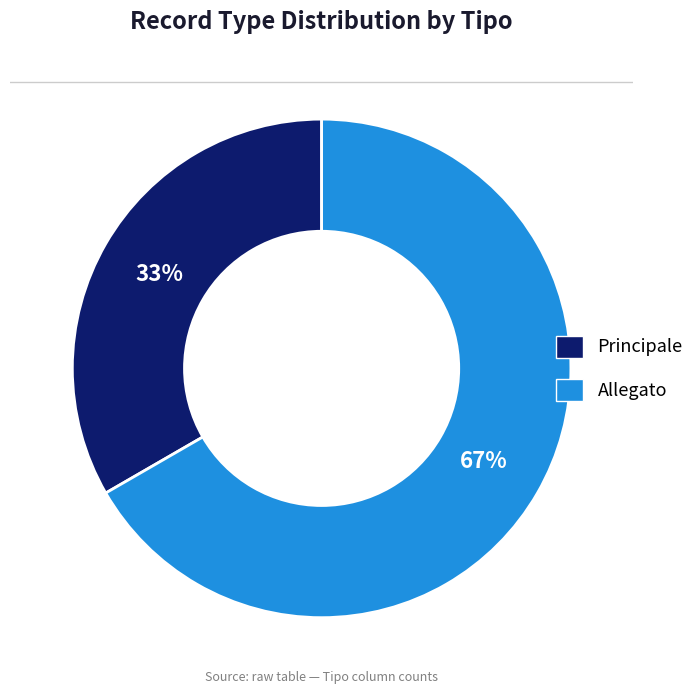

Is the sum of Allegato and Principale greater than half?

Yes